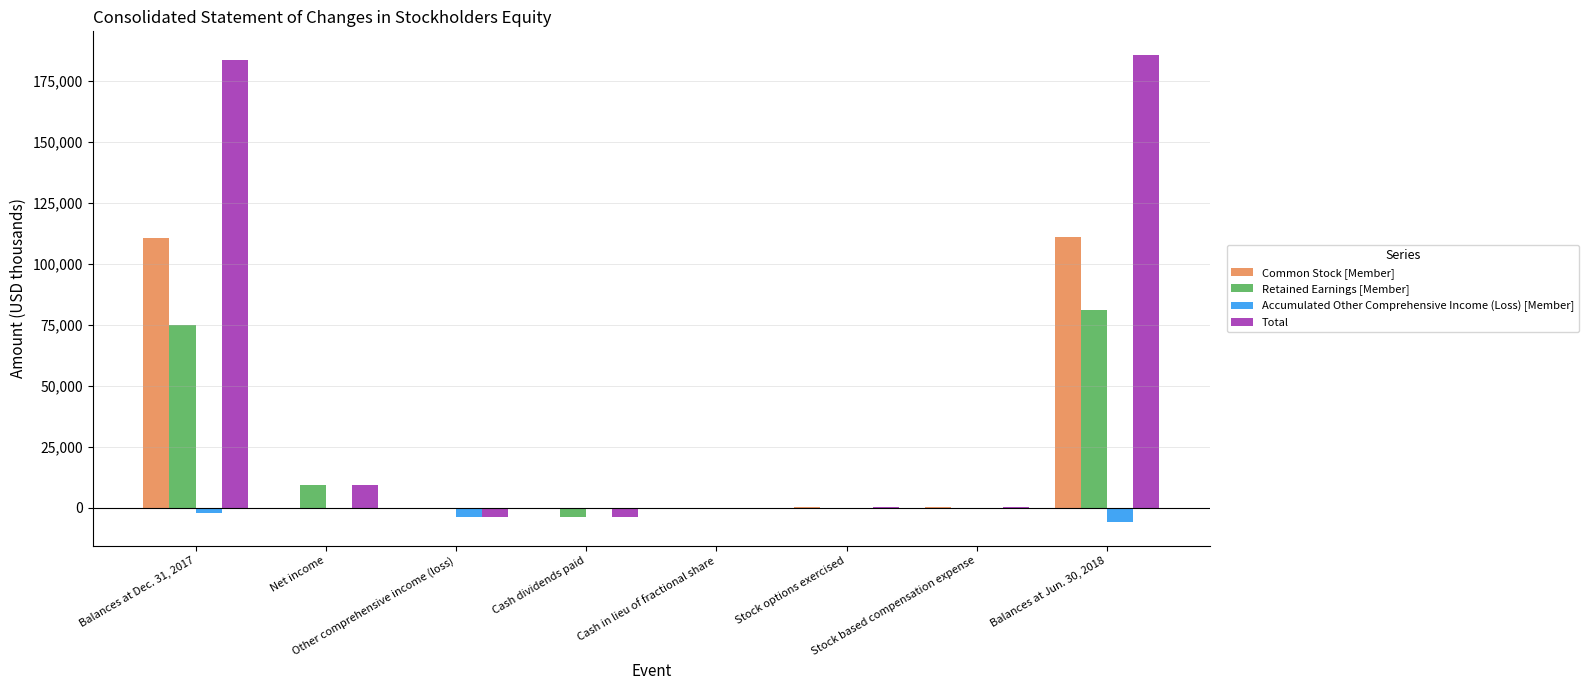

What is the greatest value displayed?

185605